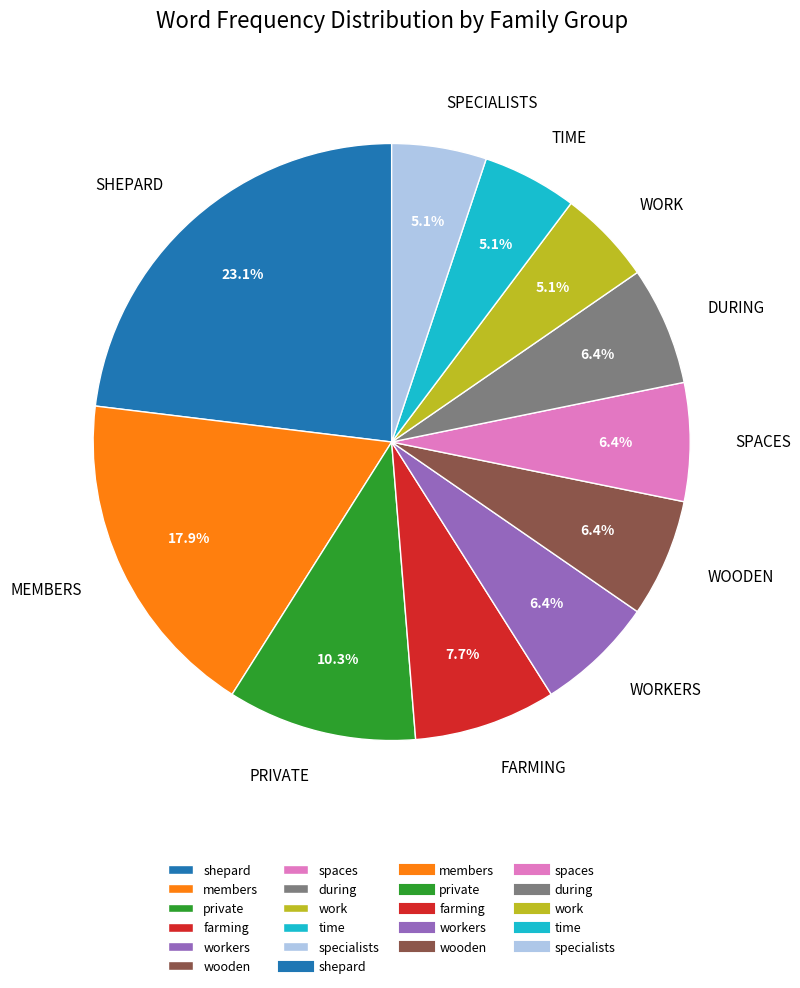

Is there any slice that represents more than half of the pie?

No